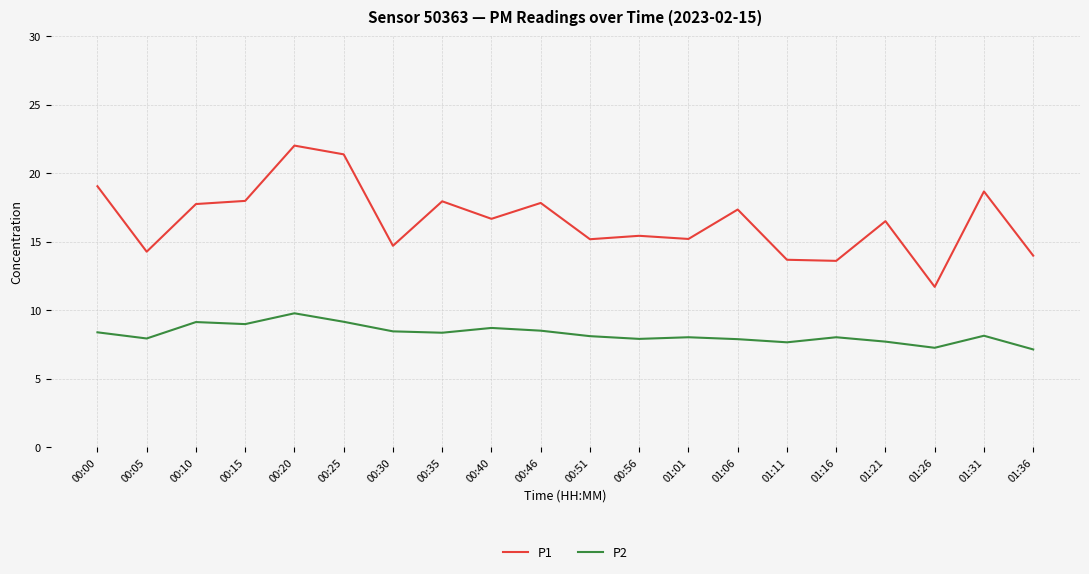

Is the value of P2 at 01:26 greater than the value of P1 at 00:20?

No